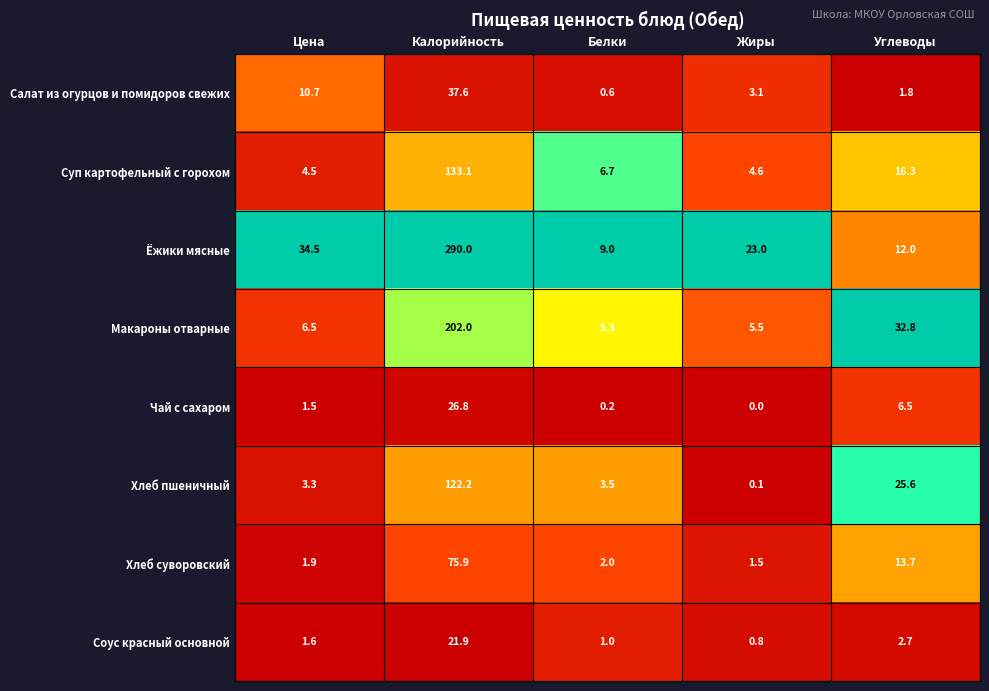

What is the highest value of the Хлеб суворовский series?

75.9